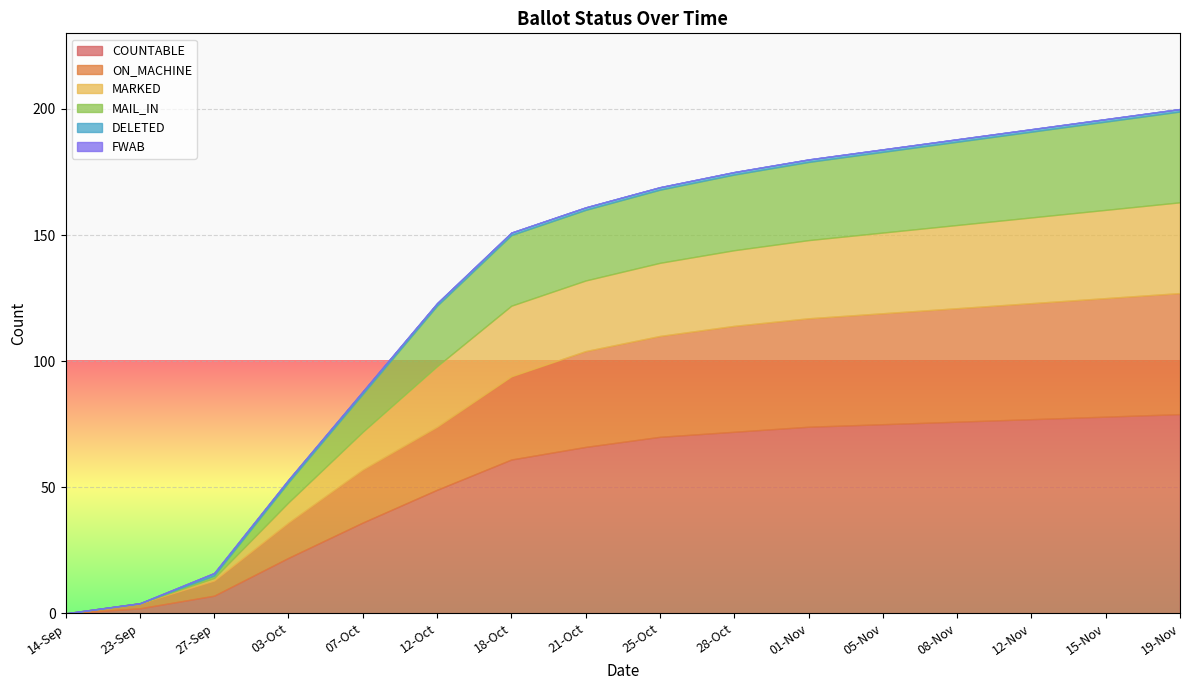

True or false: COUNTABLE and ON_MACHINE cross at least once.

False